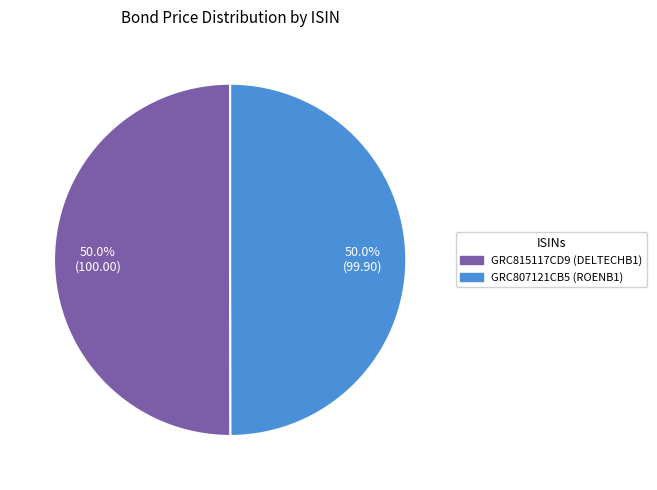

Approximately how many times larger is the value at GRC815117CD9 compared to GRC807121CB5?

1.0